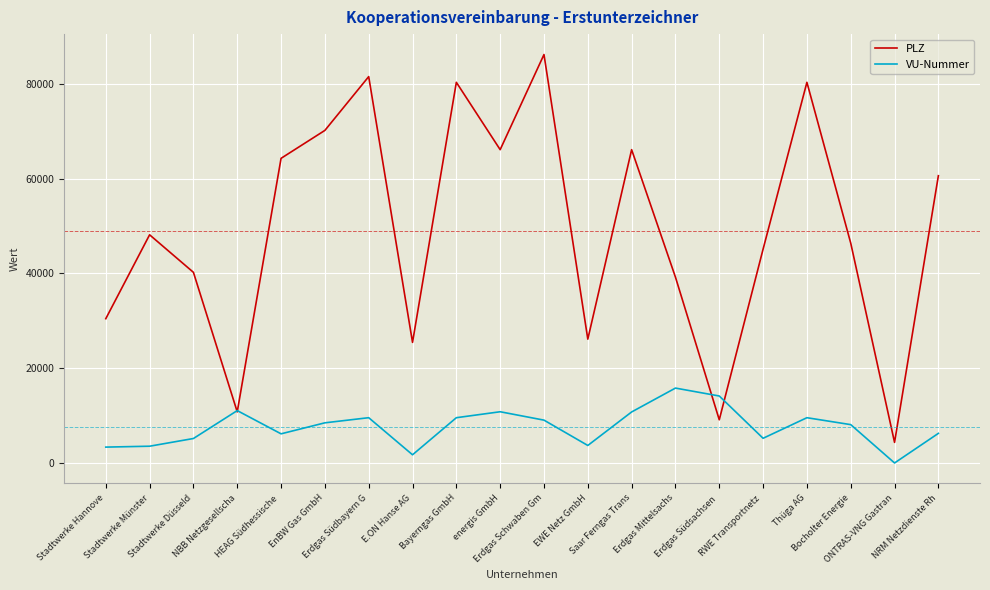

Is it true that VU-Nummer equals 19463 at Erdgas Südsachsen ?

False